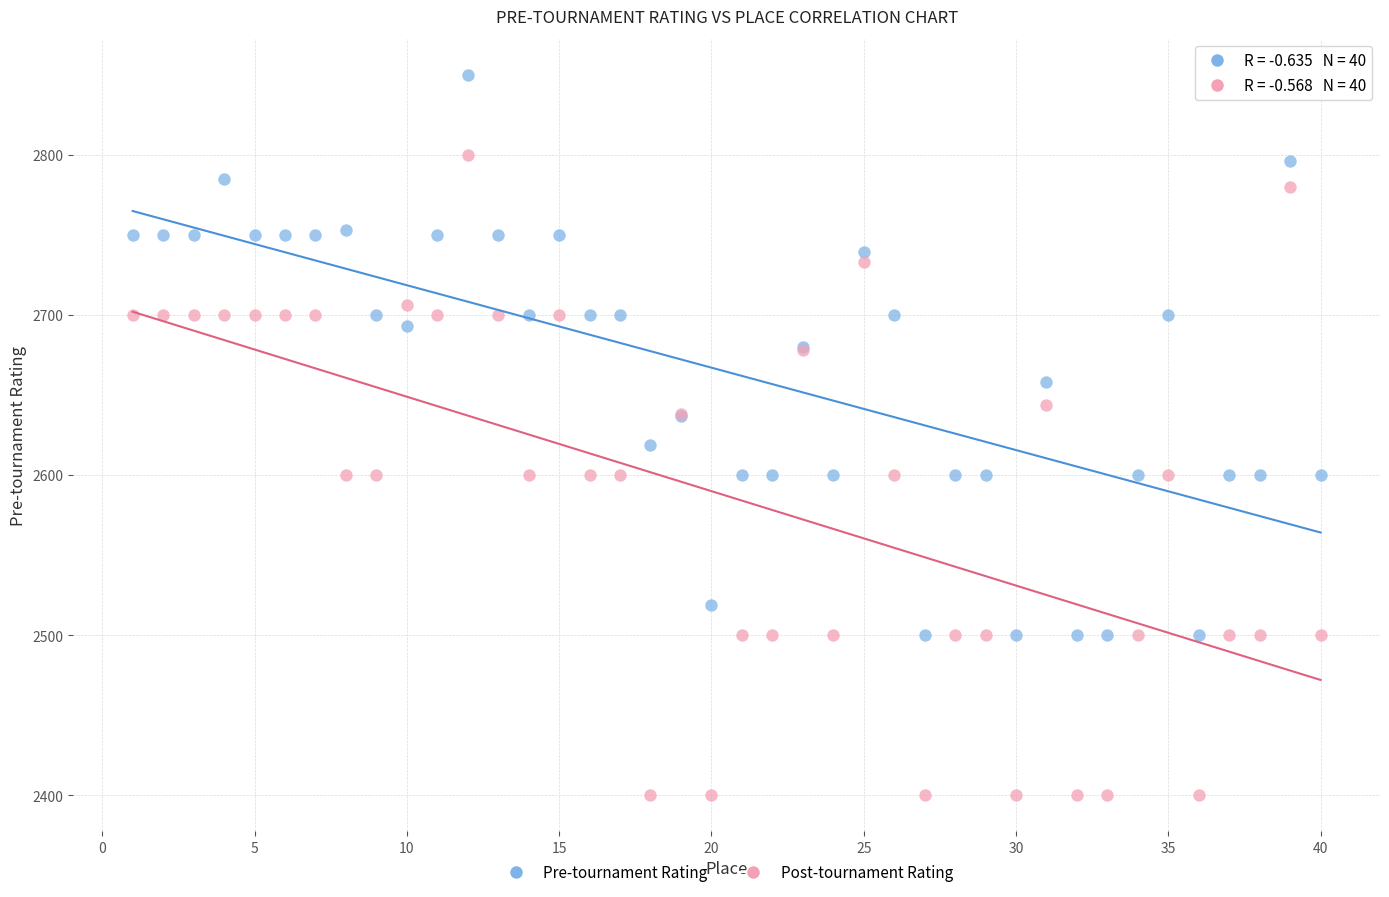

Which series contains the lowest Y value?

Post-tournament Rating